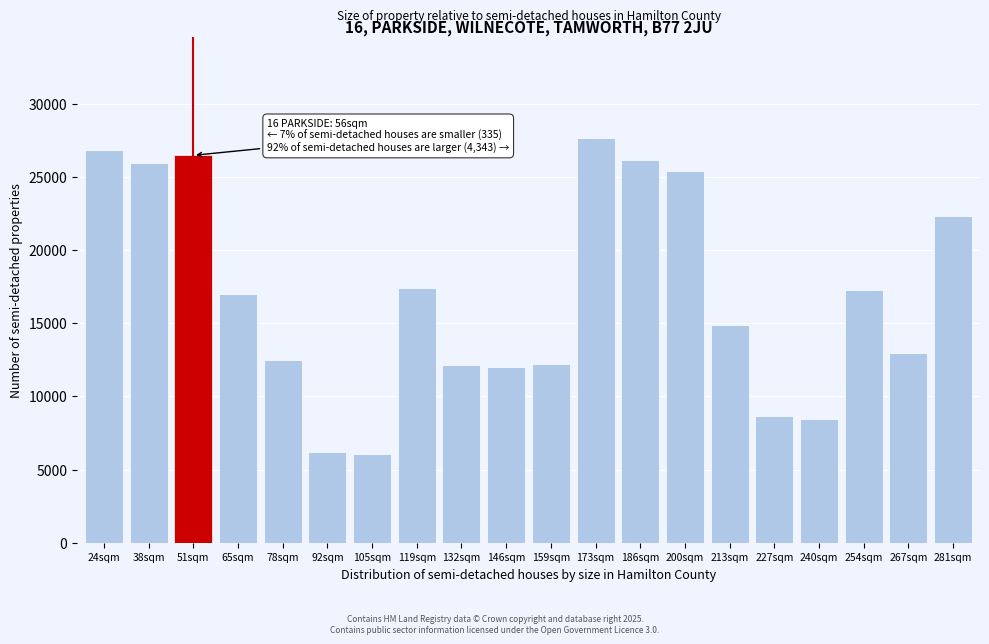

Which has a higher value, 132sqm or 254sqm?

254sqm